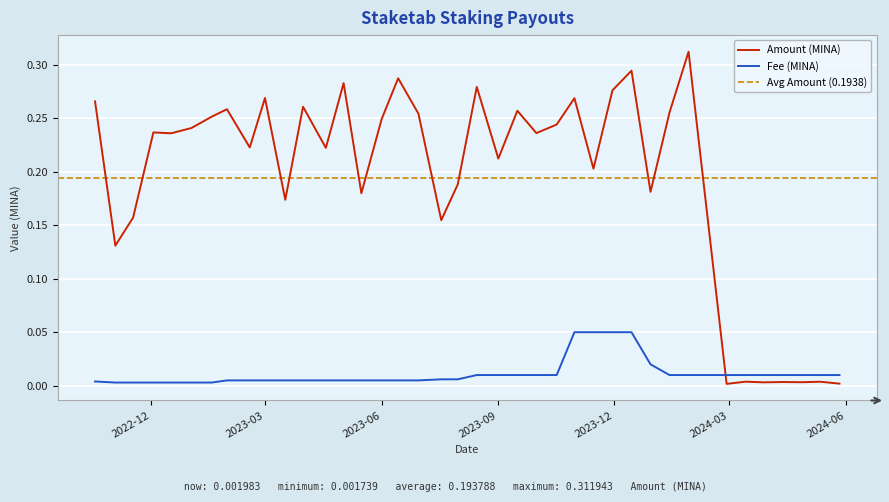

True or false: Amount (MINA) and Fee (MINA) cross at least once.

True